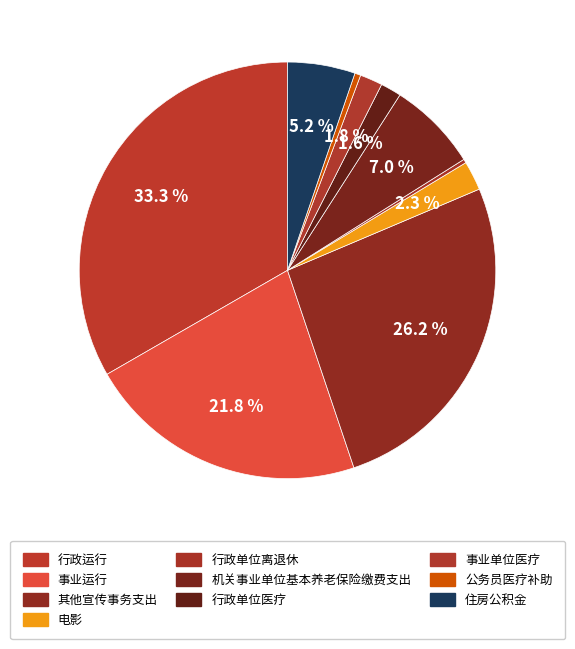

What is the largest slice in the pie chart?

行政运行